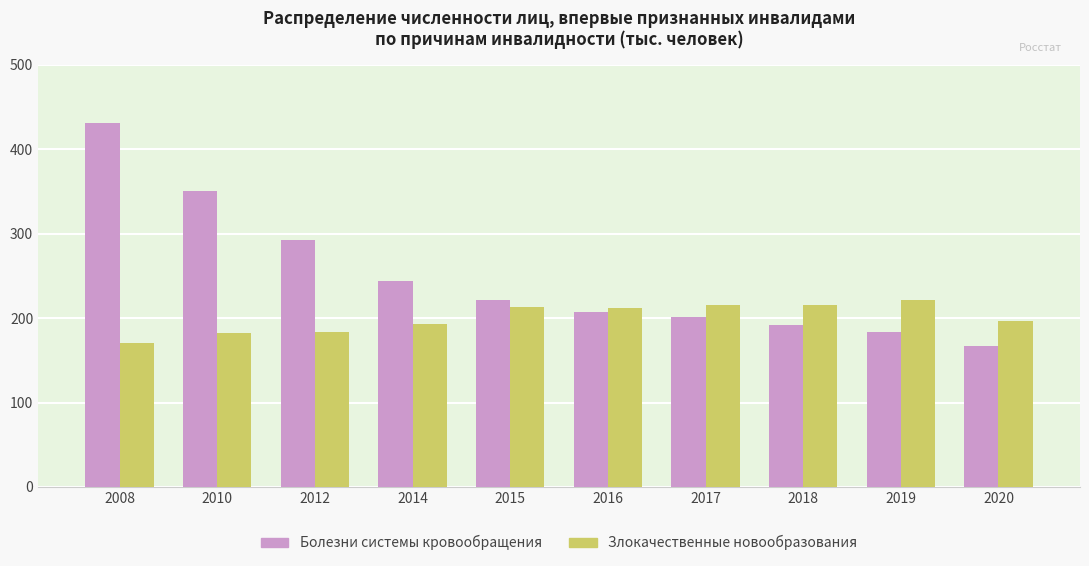

Is it true that Болезни системы кровообращения equals 192 at 2018?

True